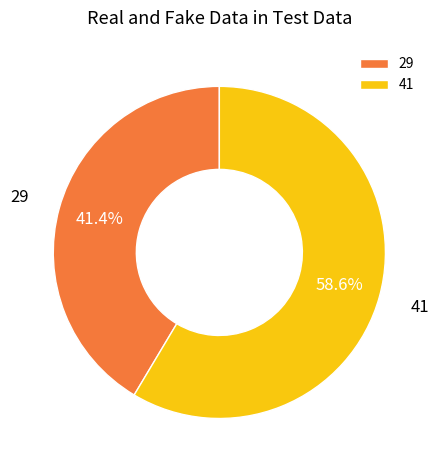

What percentage do 41 and 29 together represent?

100.0%